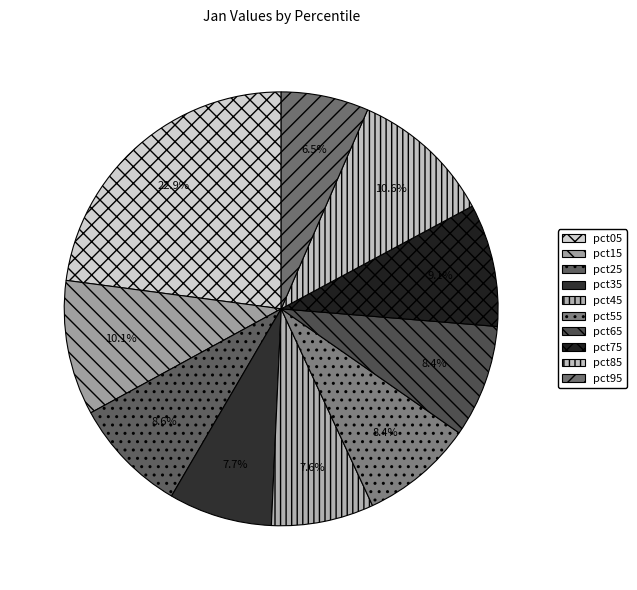

Which slice is the smallest?

pct95